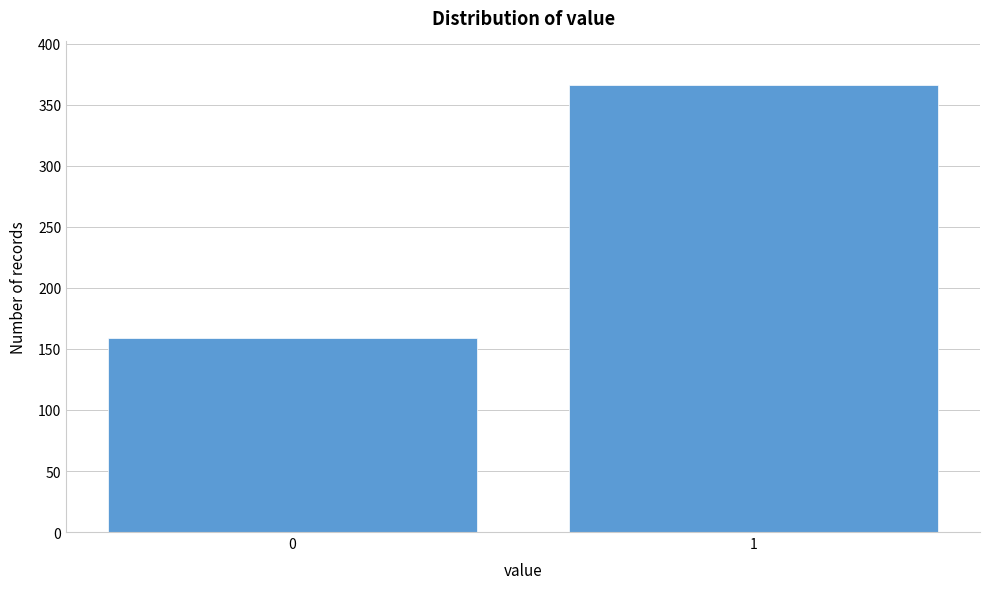

Reading right to left, what are all the values shown in this chart?

366	159